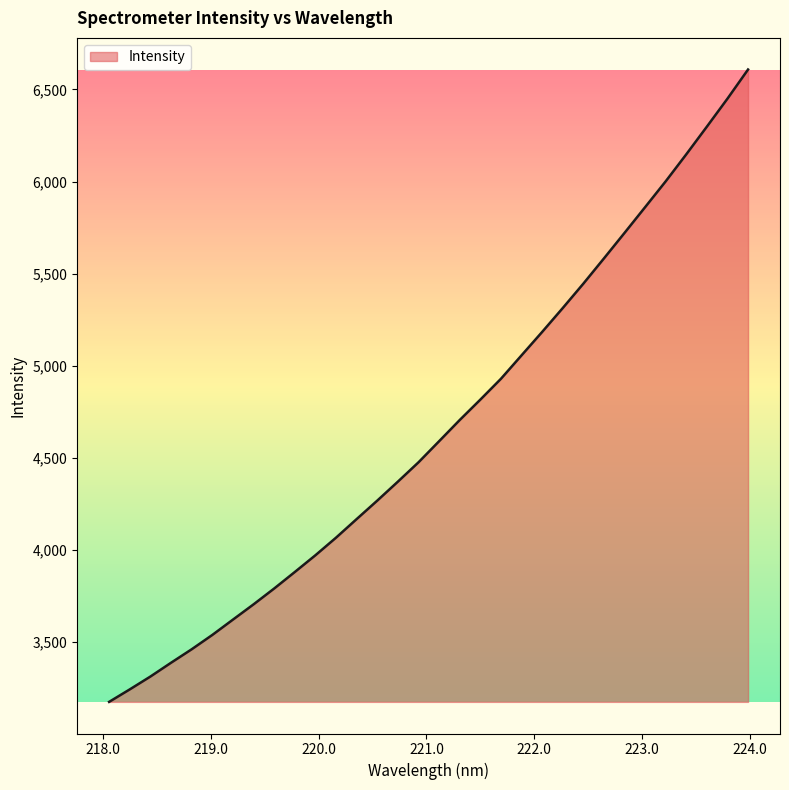

What is the difference between the maximum and minimum values?

3431.5